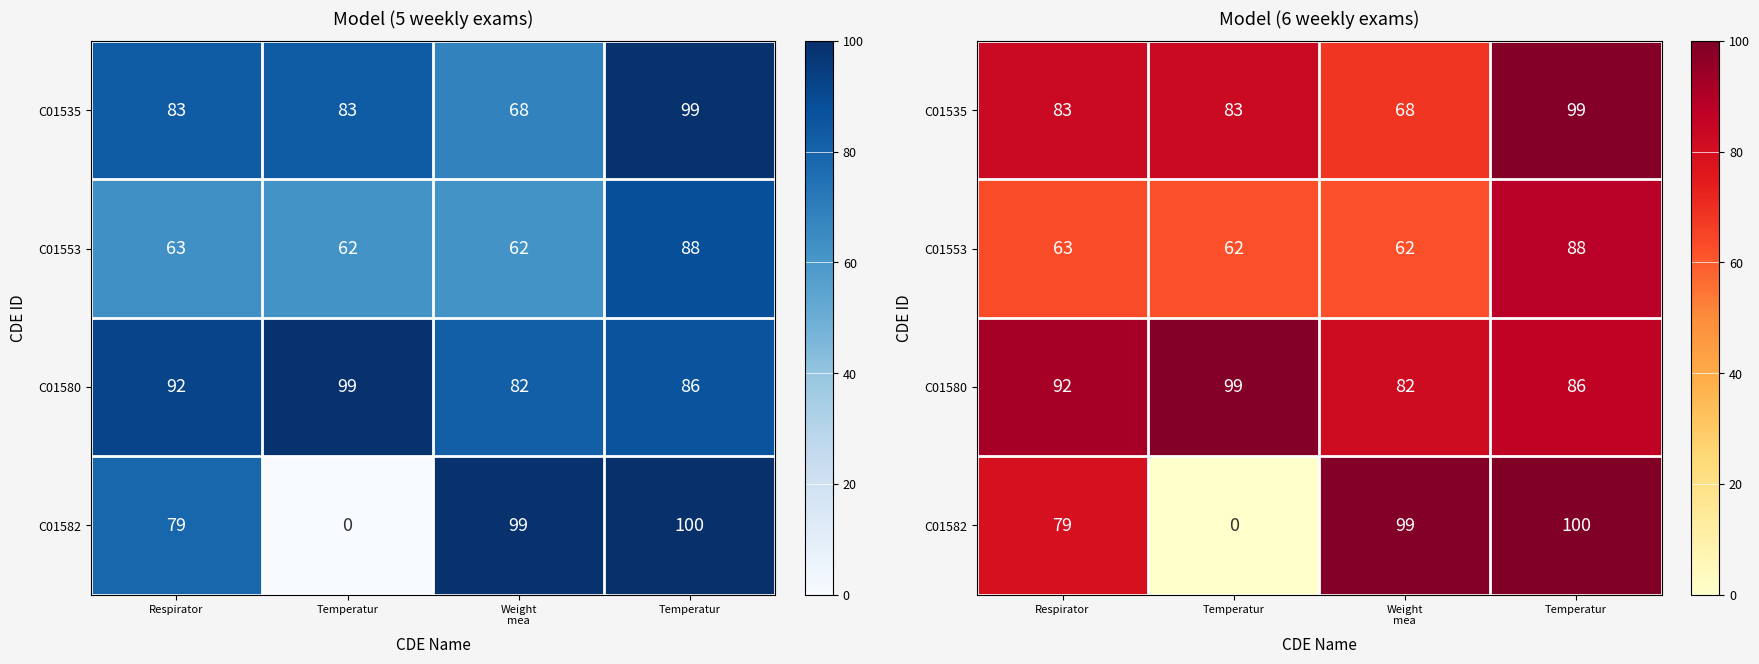

How many C01535 values are between 83 and 99?

3